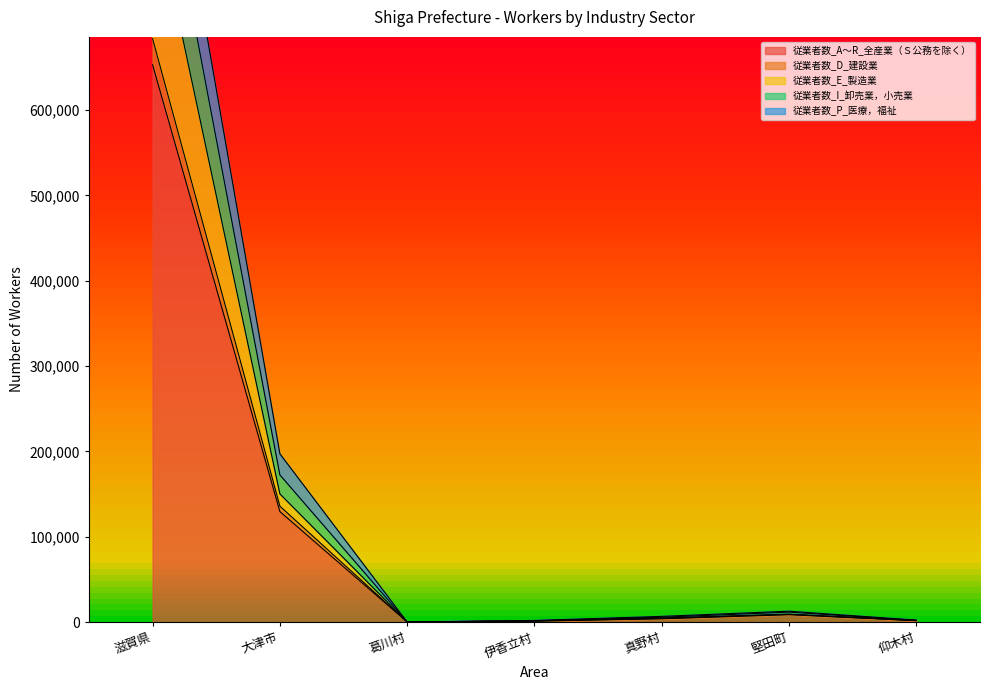

Between 滋賀県 and 伊香立村, which is larger?

滋賀県